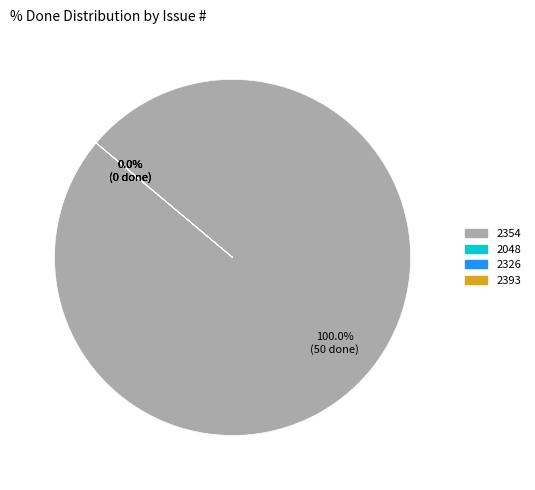

How many slices are in this pie chart?

4